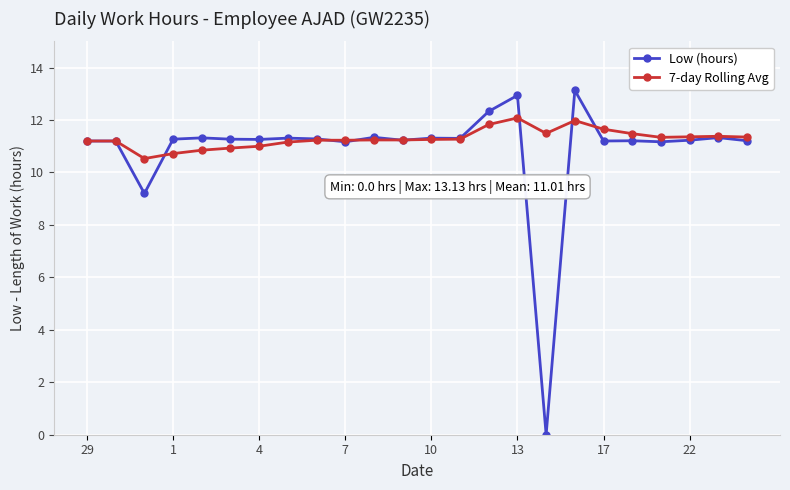

What are all the series names shown in the legend?

Low (hours), 7-day Rolling Avg